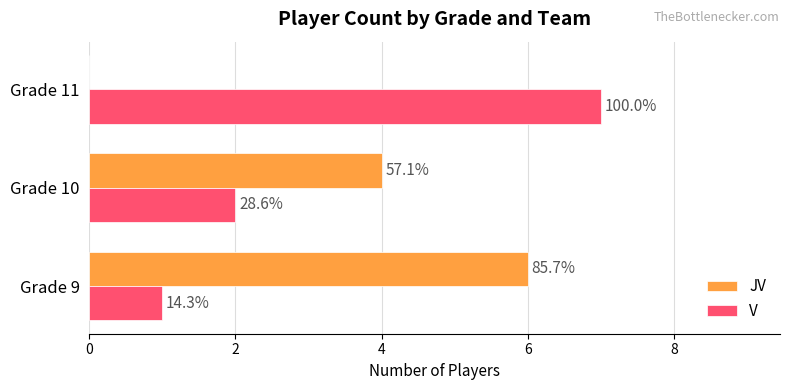

What is the value of the JV bar at the 1st from the left?

6